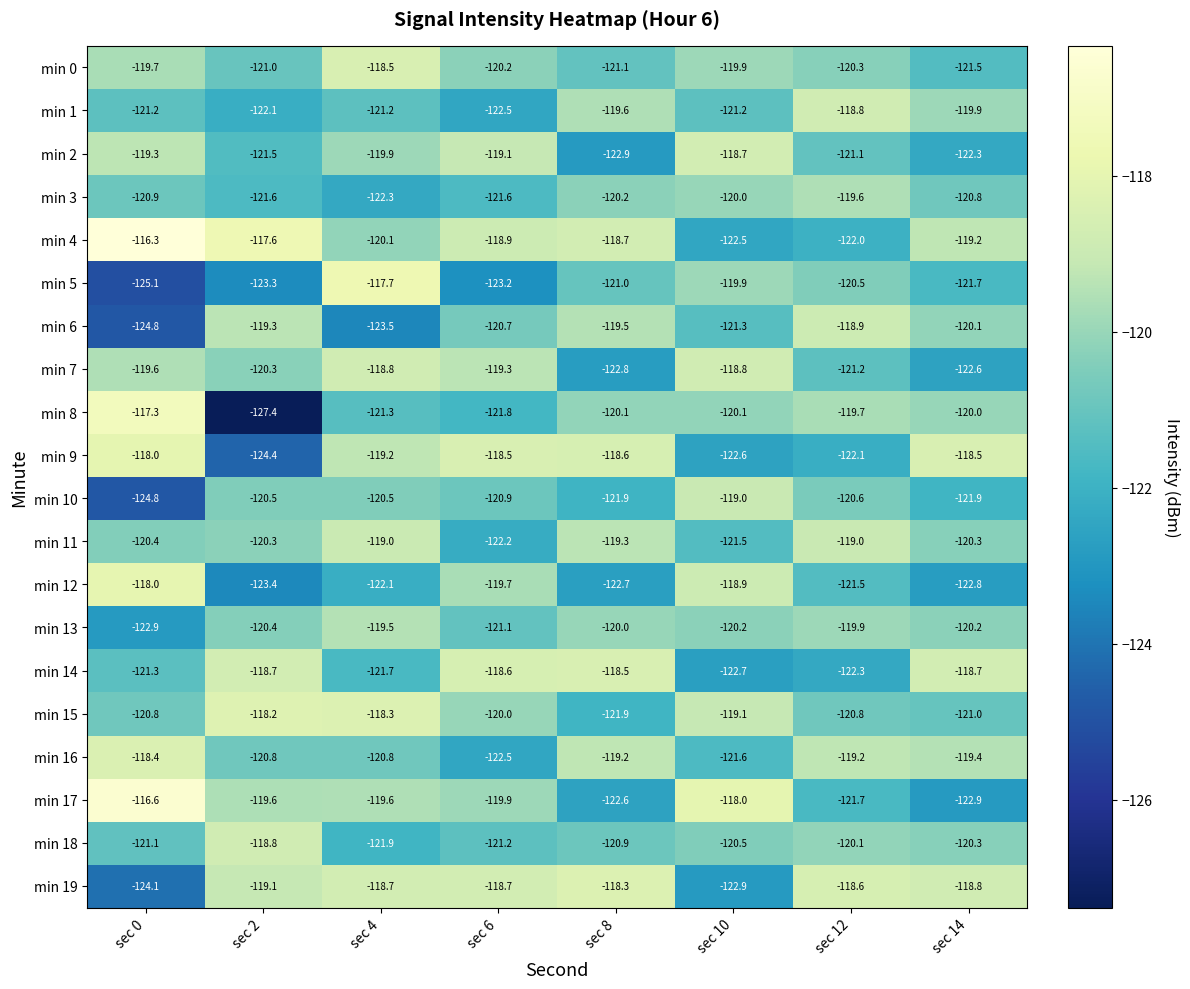

At which label does min 13 first exceed -120?

sec 4